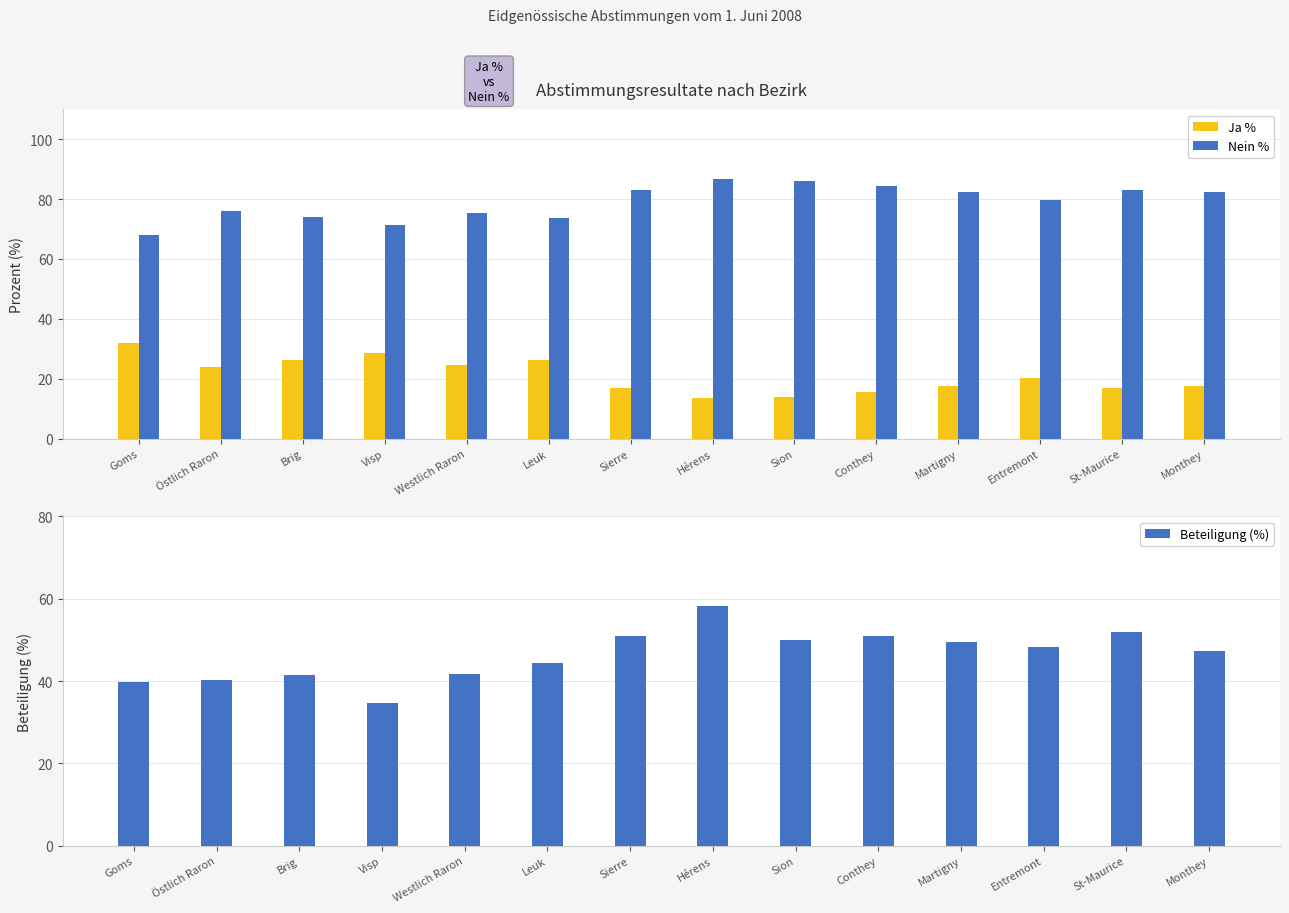

How many data points in Ja % are less than 20?

7